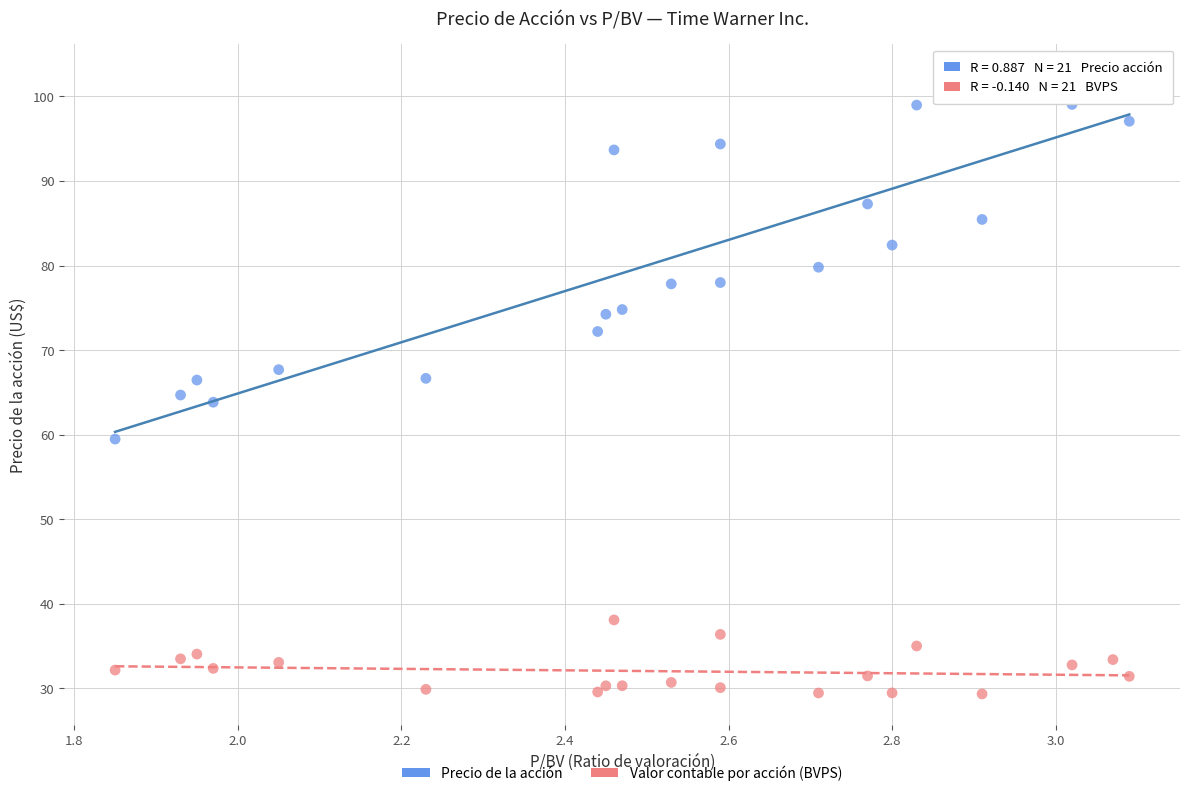

Which series reaches the minimum Y coordinate?

Valor contable por acción (BVPS)